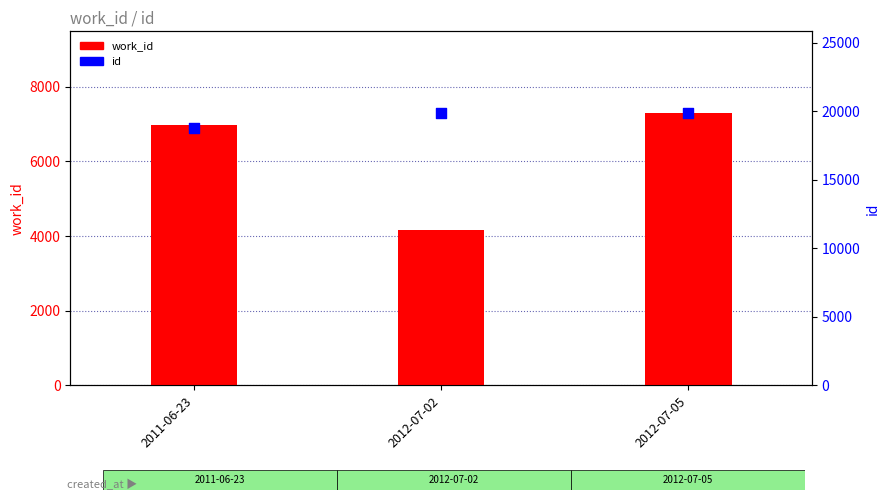

At how many categories does at least one series exceed 10790?

3